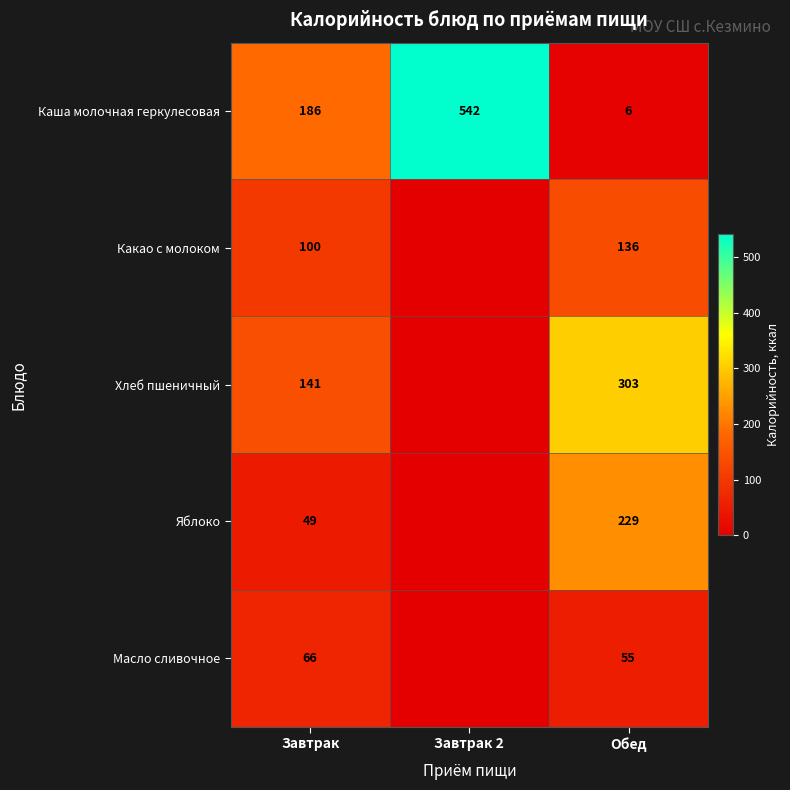

Count the Каша молочная геркулесовая values in the range 6 to 542.

3